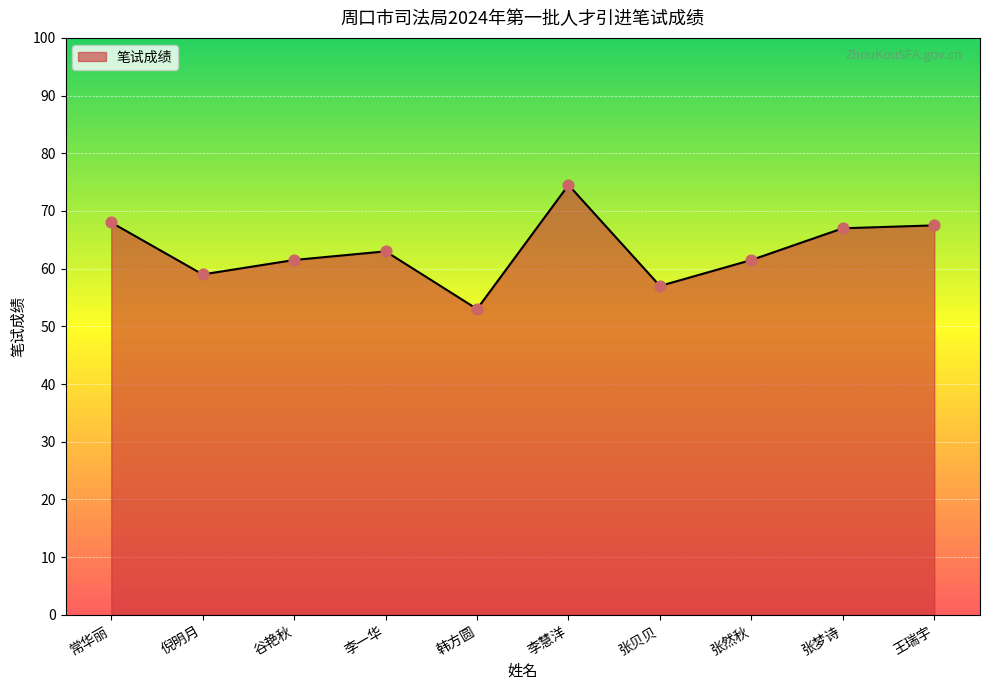

Approximately how many times larger is the value at 张然秋 compared to 王瑞宇?

0.9